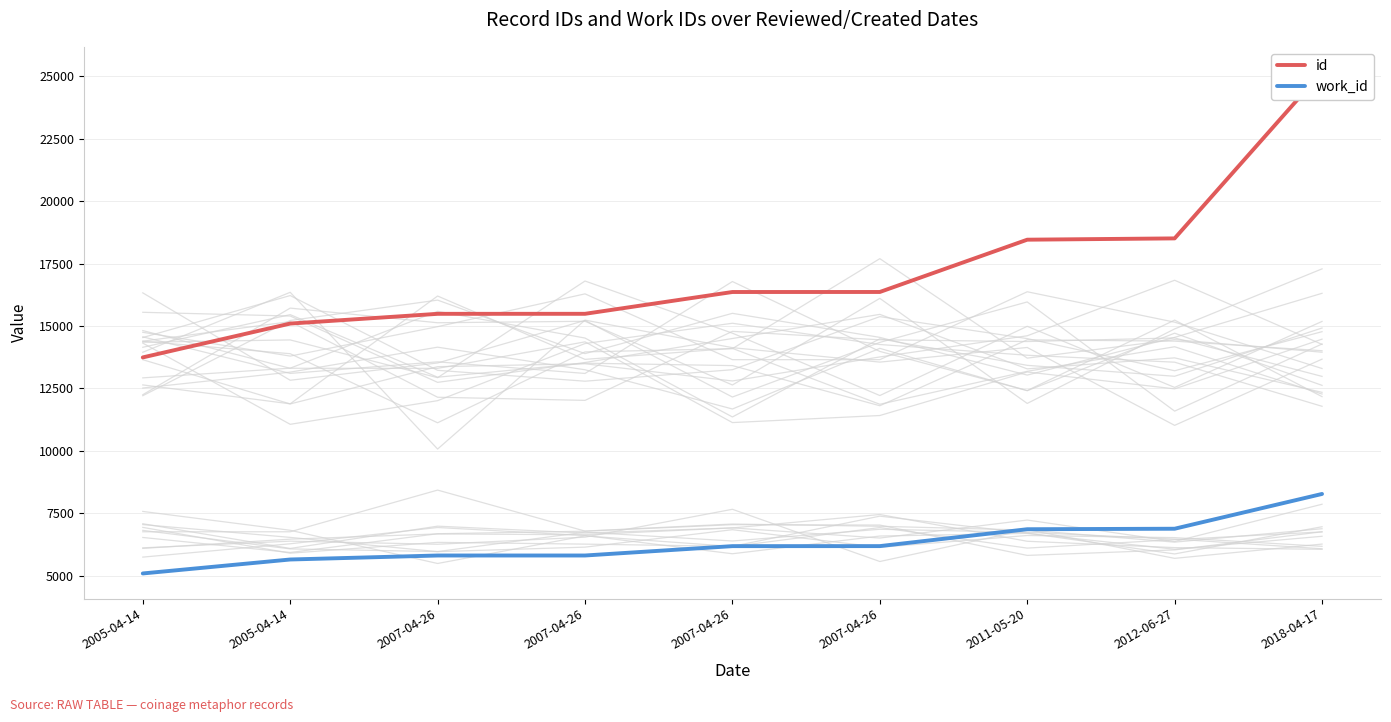

True or false: id and work_id intersect in this chart.

False